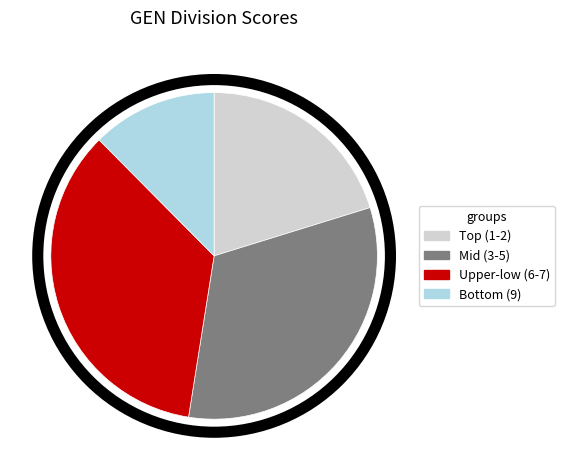

Is there a majority slice in this chart?

No